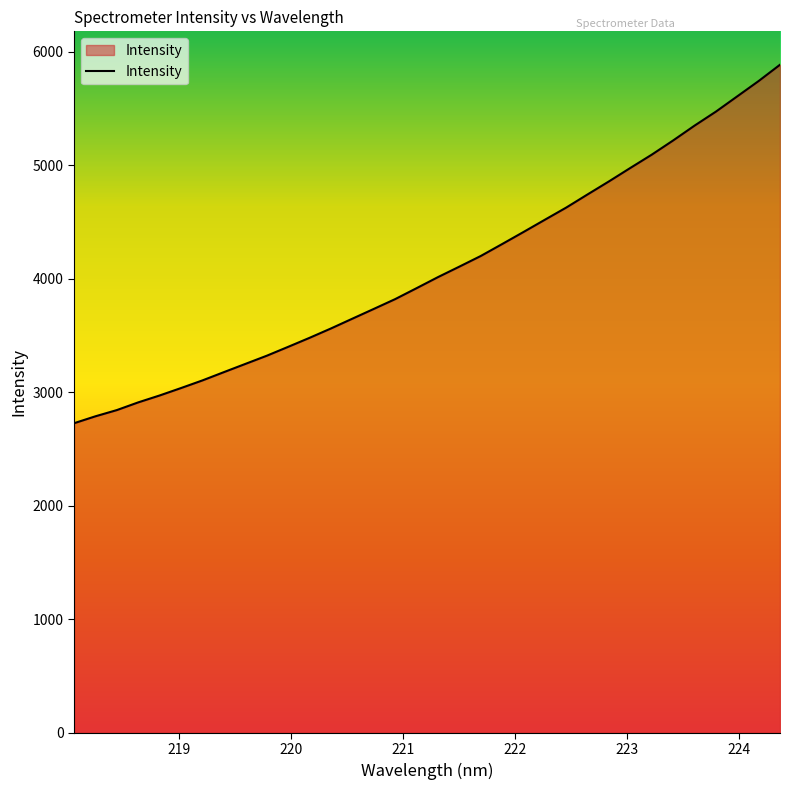

What is the difference between the maximum and minimum values?

3159.2